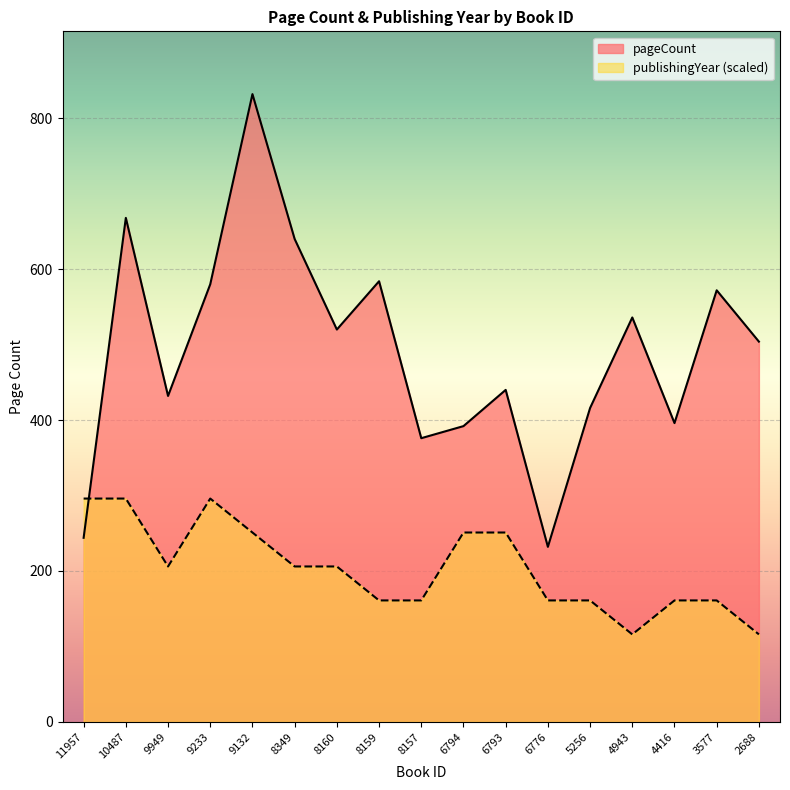

What is the value of the publishingYear point at the 9th from the left?

161